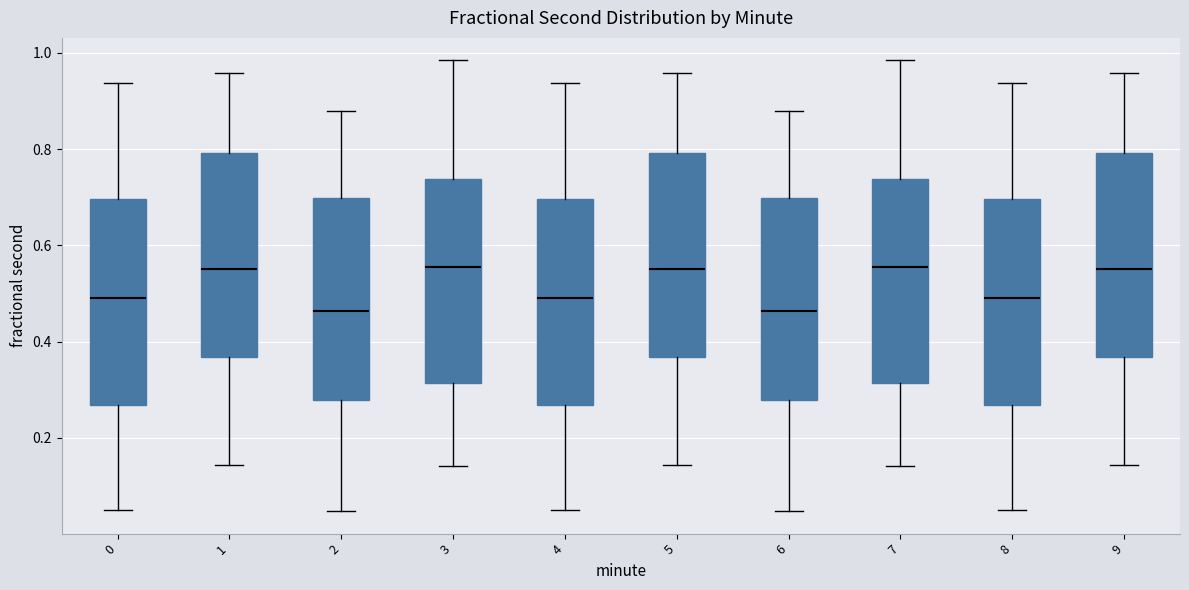

Where is the lower edge of the box at x = 8 on the y-axis? The values are not printed on the chart, so give them approximately, as read against the axis.

0.26